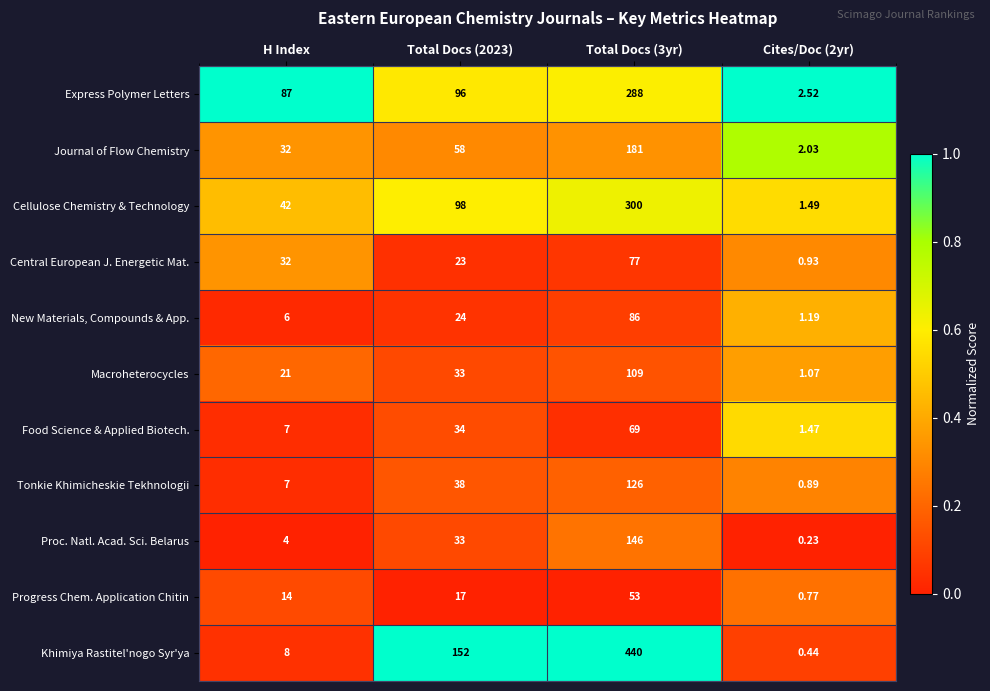

Which series changed the most between Total Docs (3yr) and Cites/Doc (2yr)?

Khimiya Rastitel'nogo Syr'ya